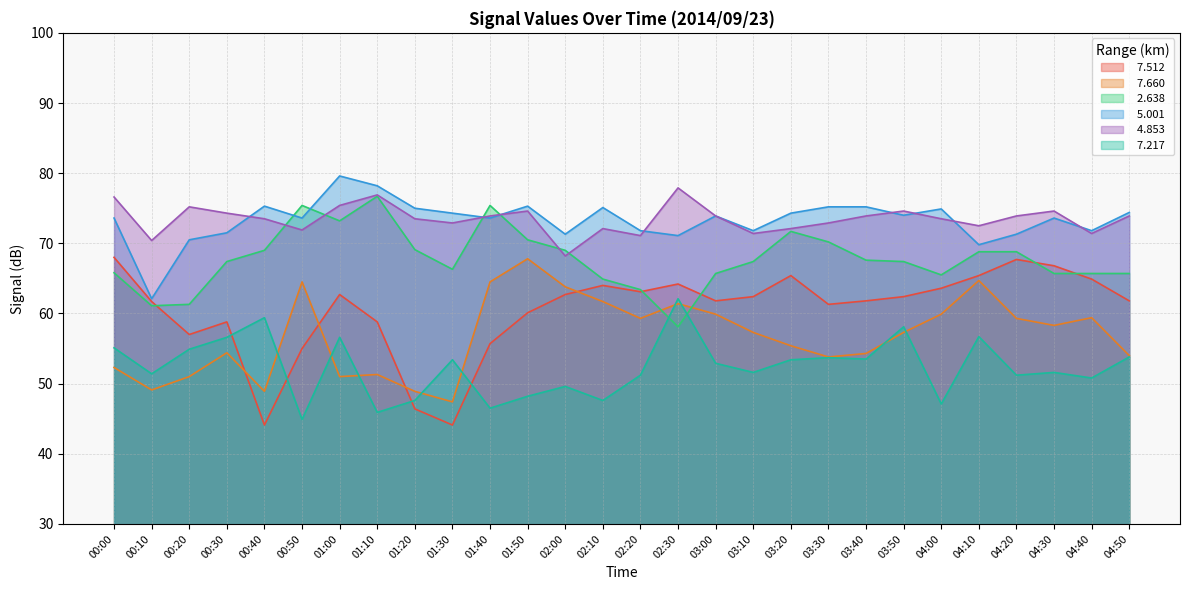

At how many categories does at least one series exceed 48?

28